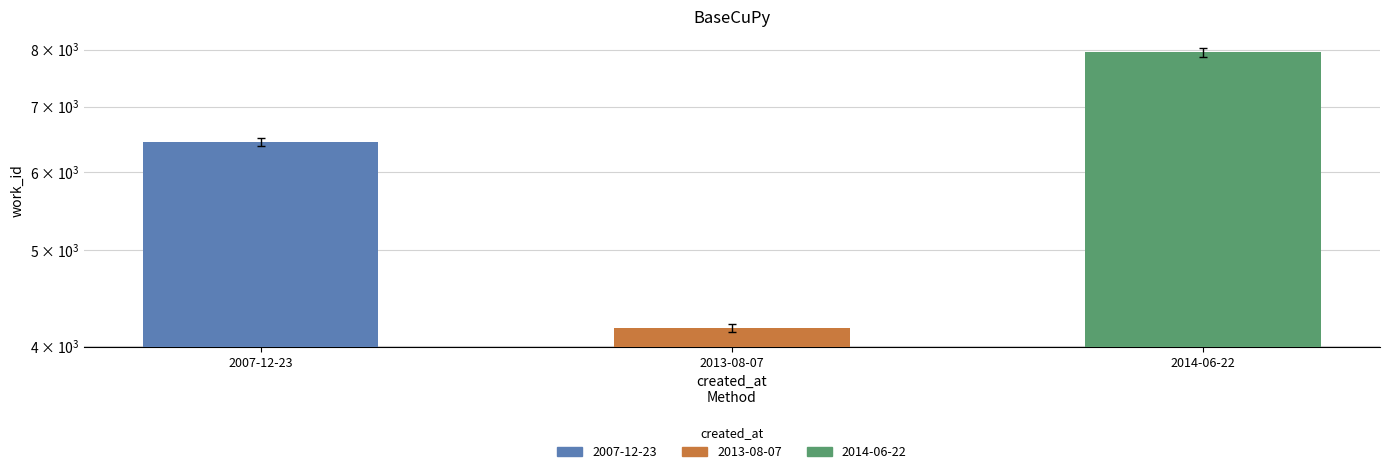

What is the label of the 3rd bar from the left?

2014-06-22